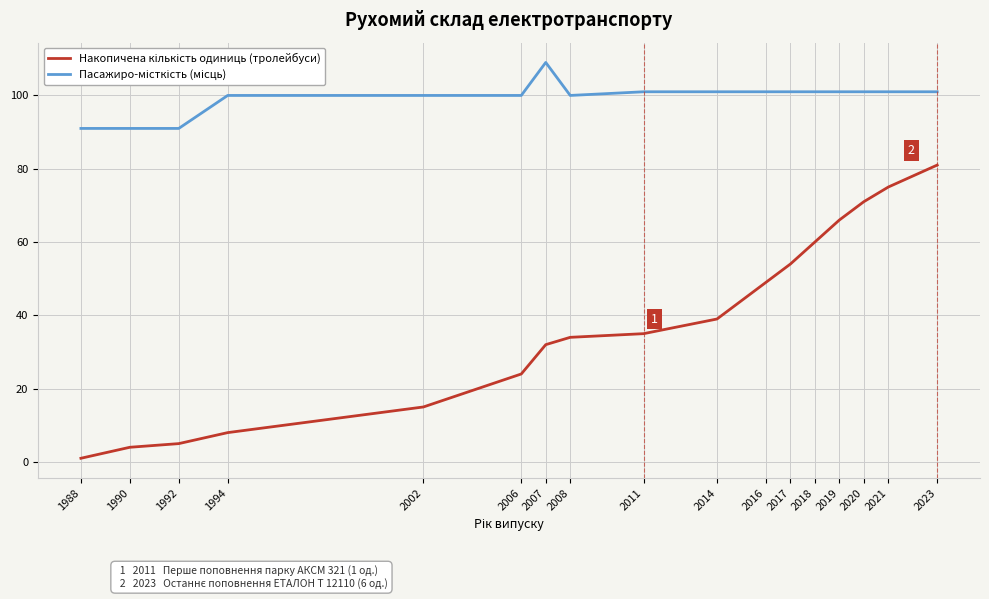

At which category is the sum across all series the highest?

2023